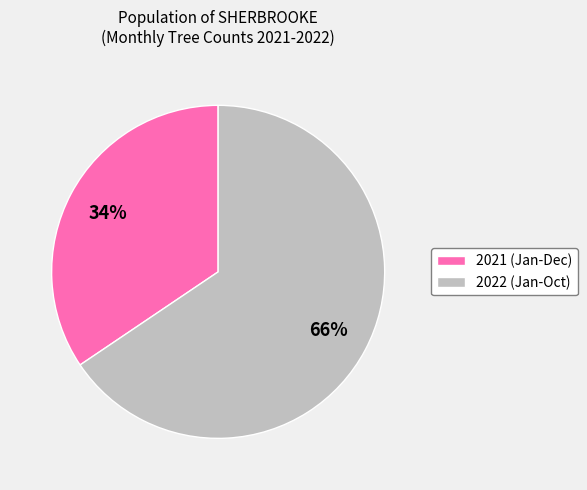

To the nearest percent, what is the average slice percentage?

50%